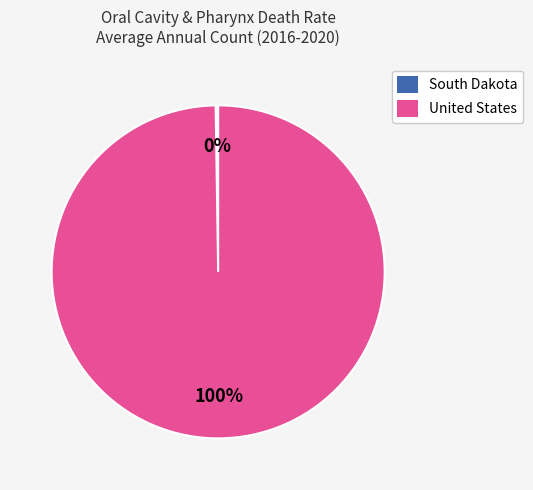

Which category has the biggest portion of the pie?

United States